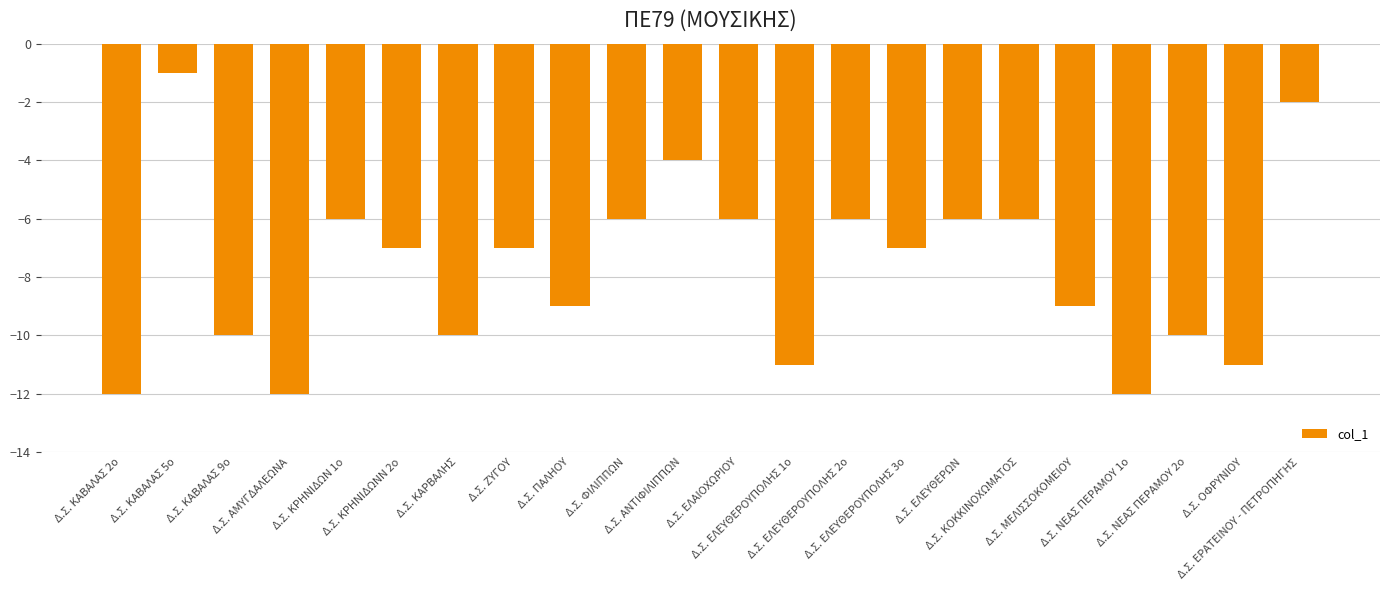

What is the value of the 8th bar from the left?

-7